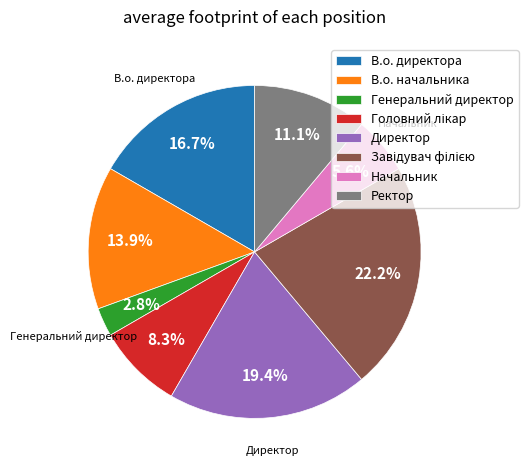

Count the number of slices in the pie.

8